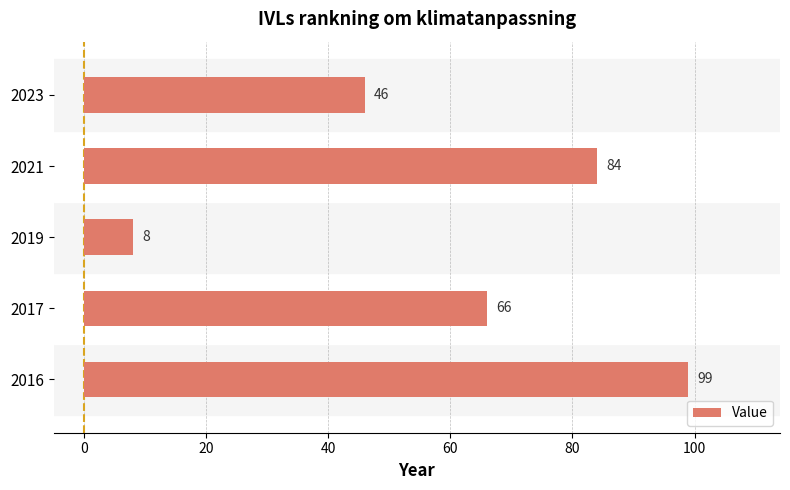

The value at 2023 is 72. True or false?

False